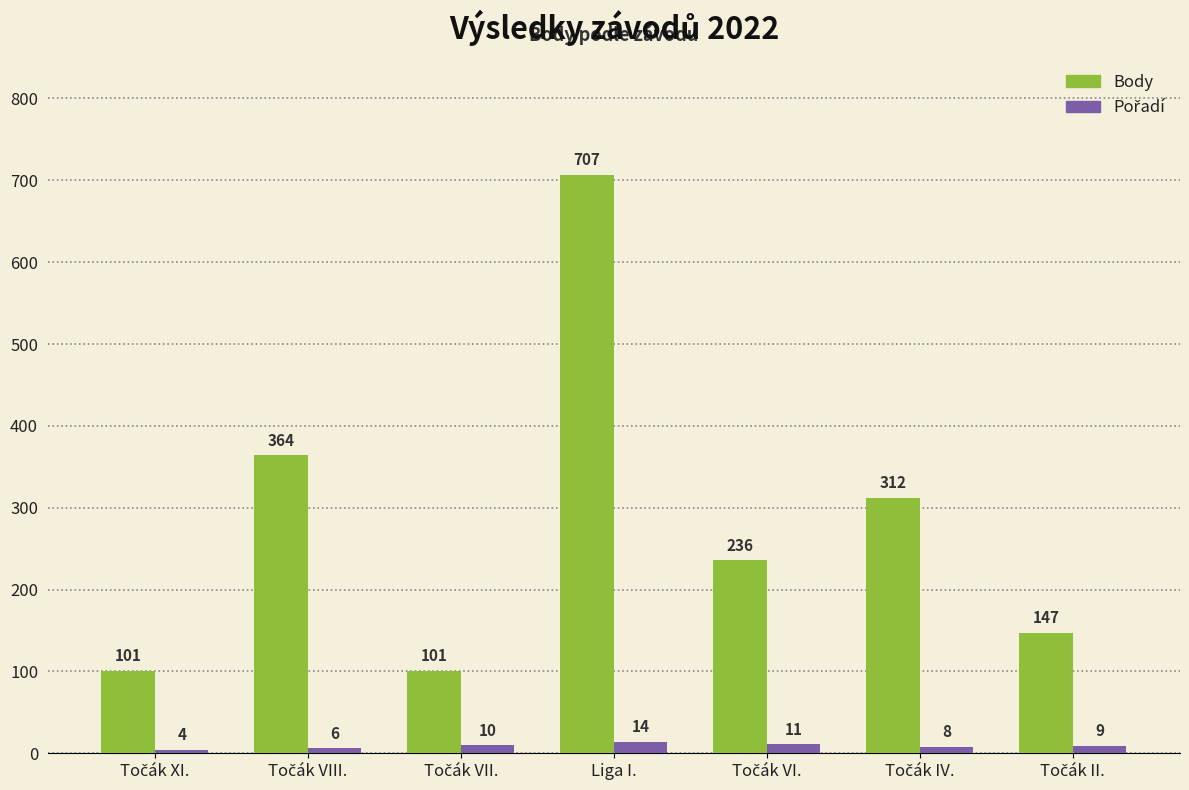

At which category is the sum across all series the highest?

Liga I.